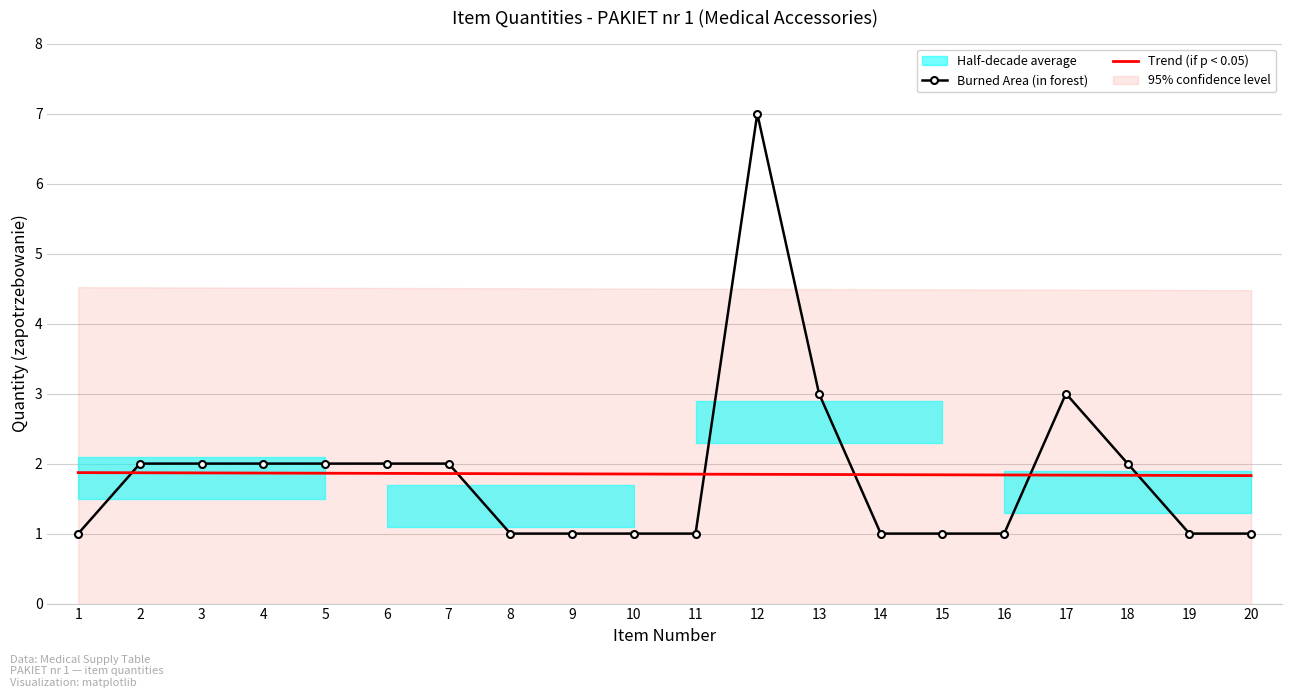

Which series has the largest total across all categories?

Trend (if p < 0.05)